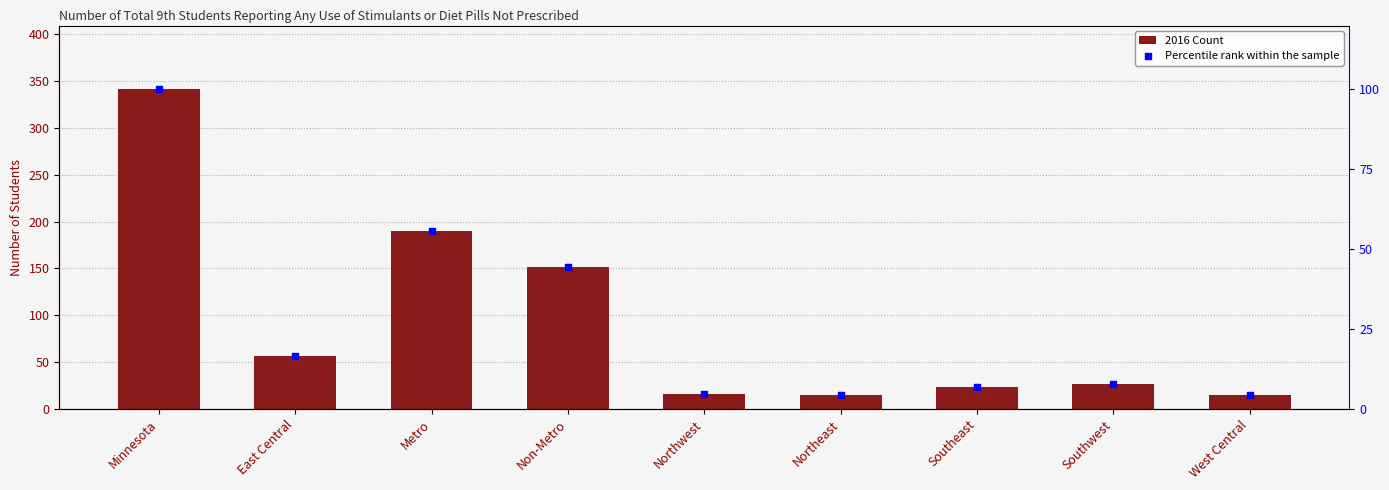

What are all the series names shown in the legend?

2016 Count, Percentile rank within the sample